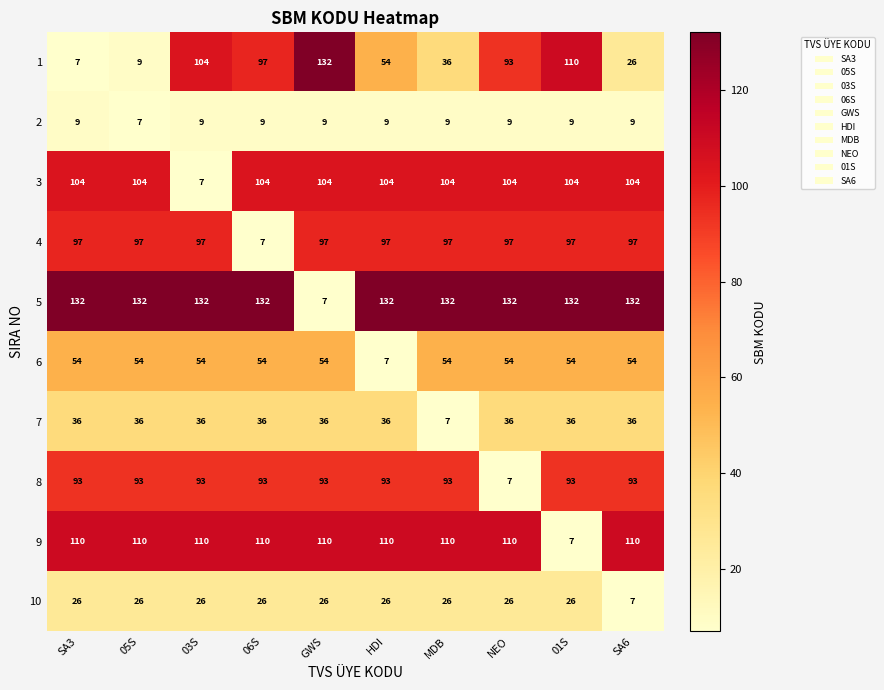

What is the minimum value shown in the chart?

7